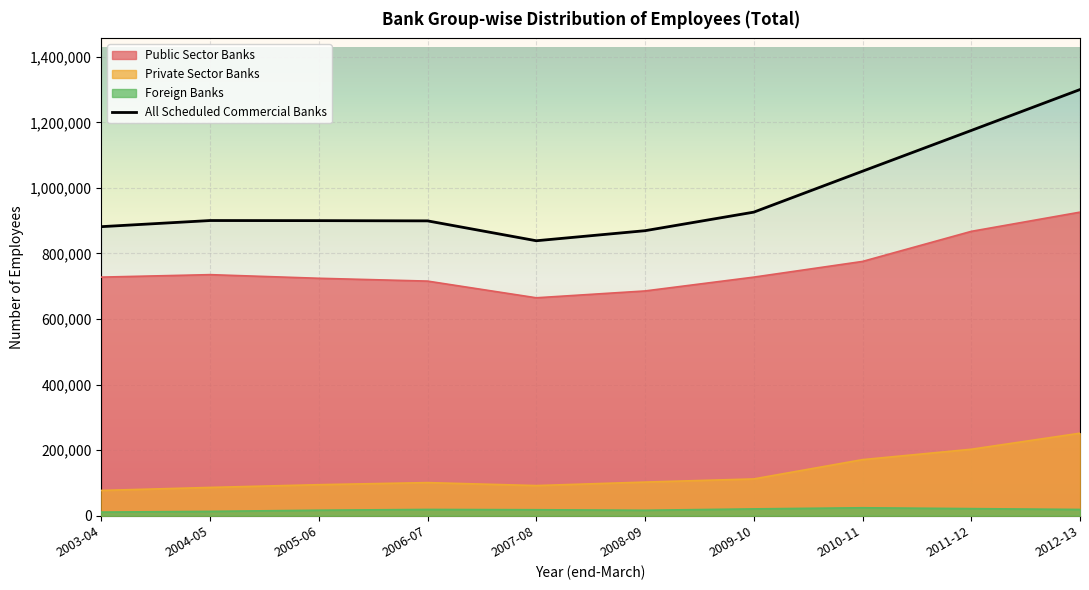

Where is the first local minimum?

2007-08